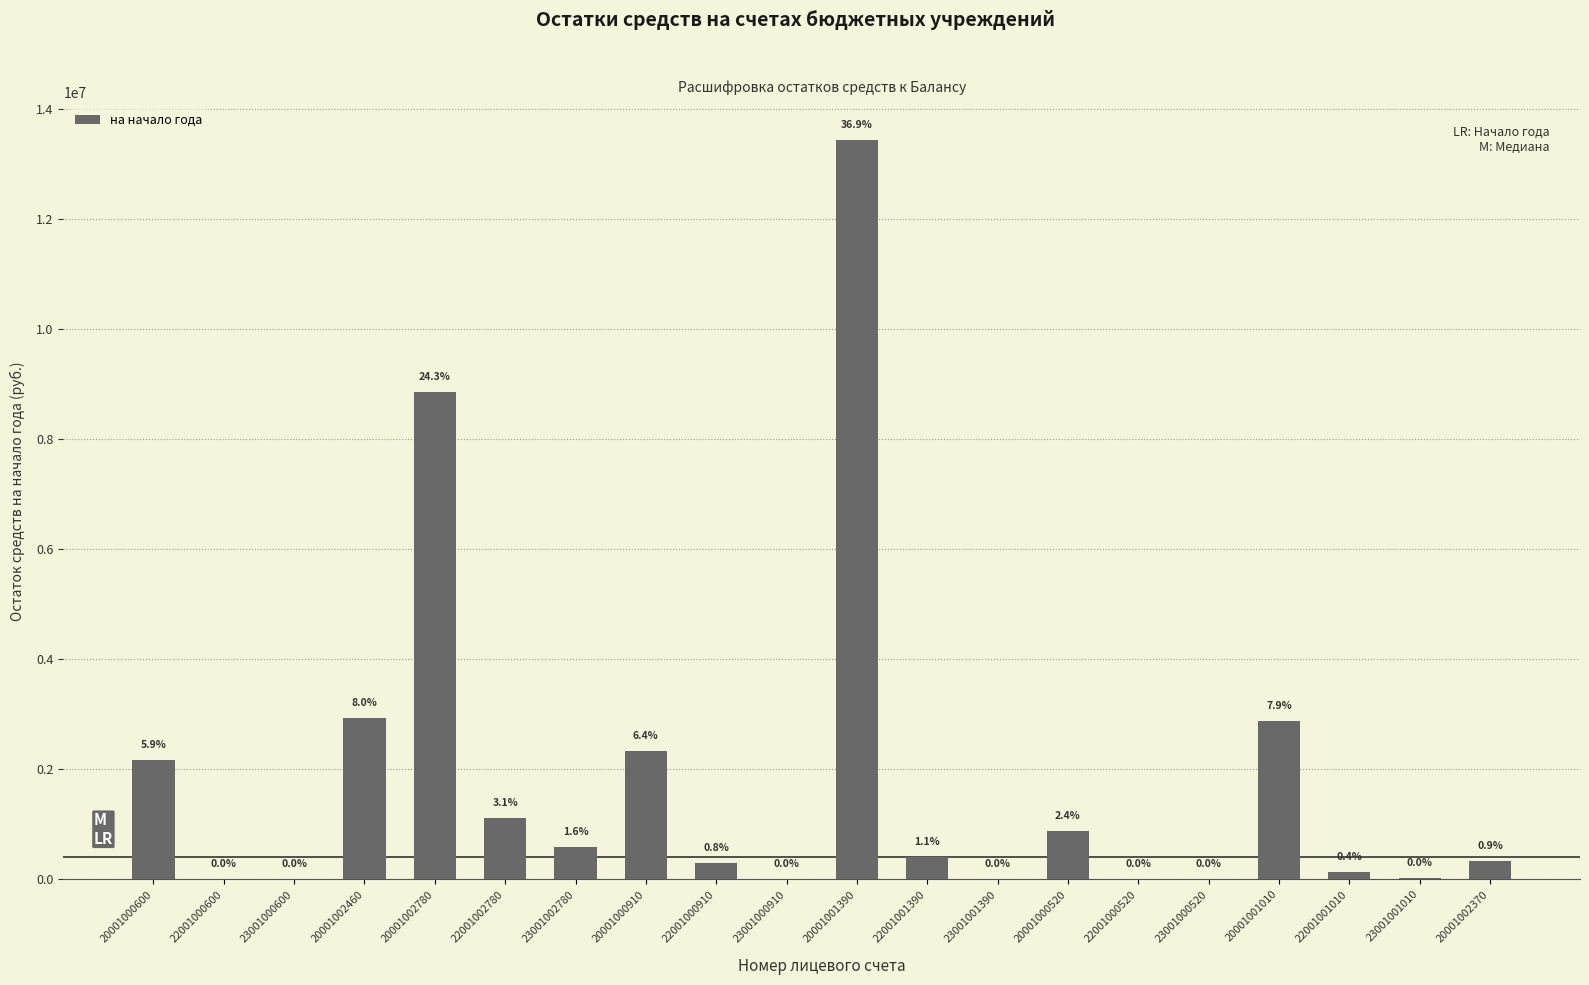

What is the label of the 1st bar from the left?

20001000600